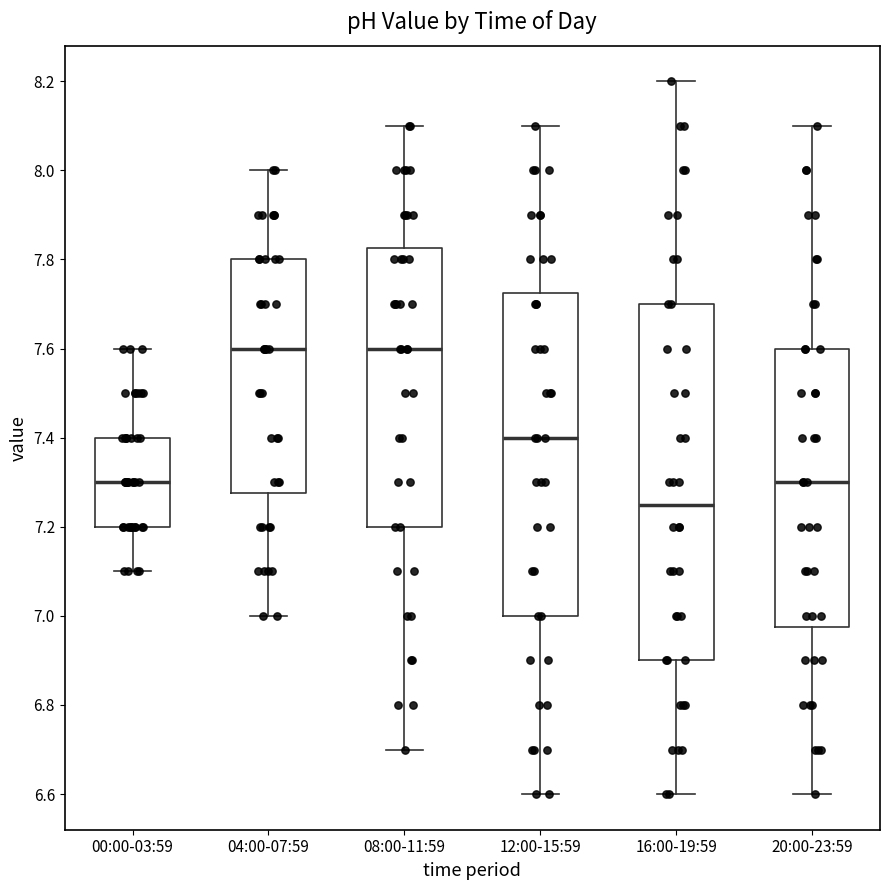

Which box is the tallest, from its lower edge to its upper edge?

16:00-19:59